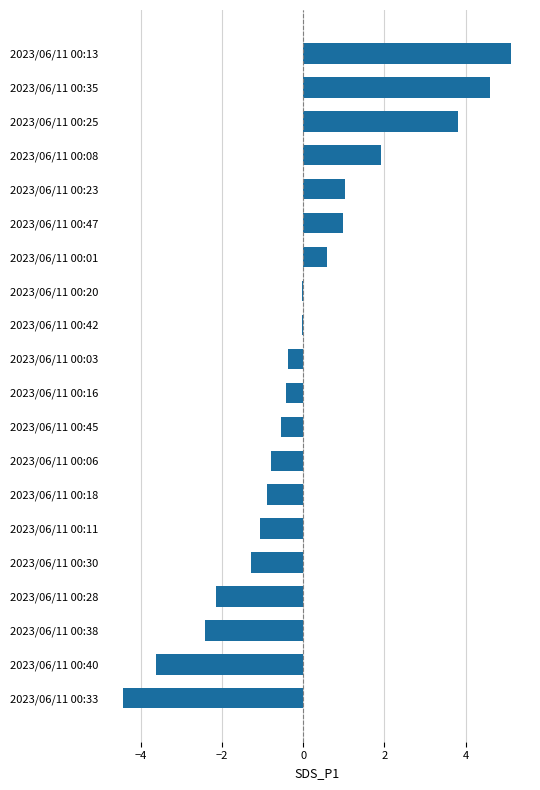

What is the sum of the values at 2023/06/11 00:30 and 2023/06/11 00:35?

3.3